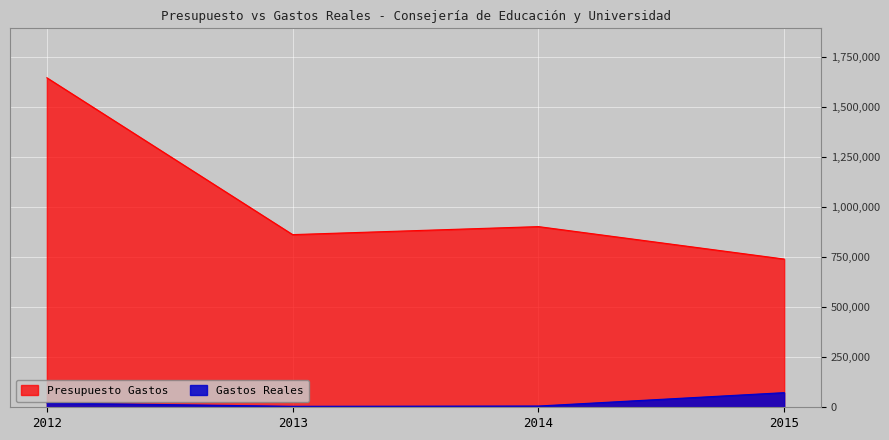

In Presupuesto Gastos, how many points are higher than both neighbors (excluding endpoints)?

1